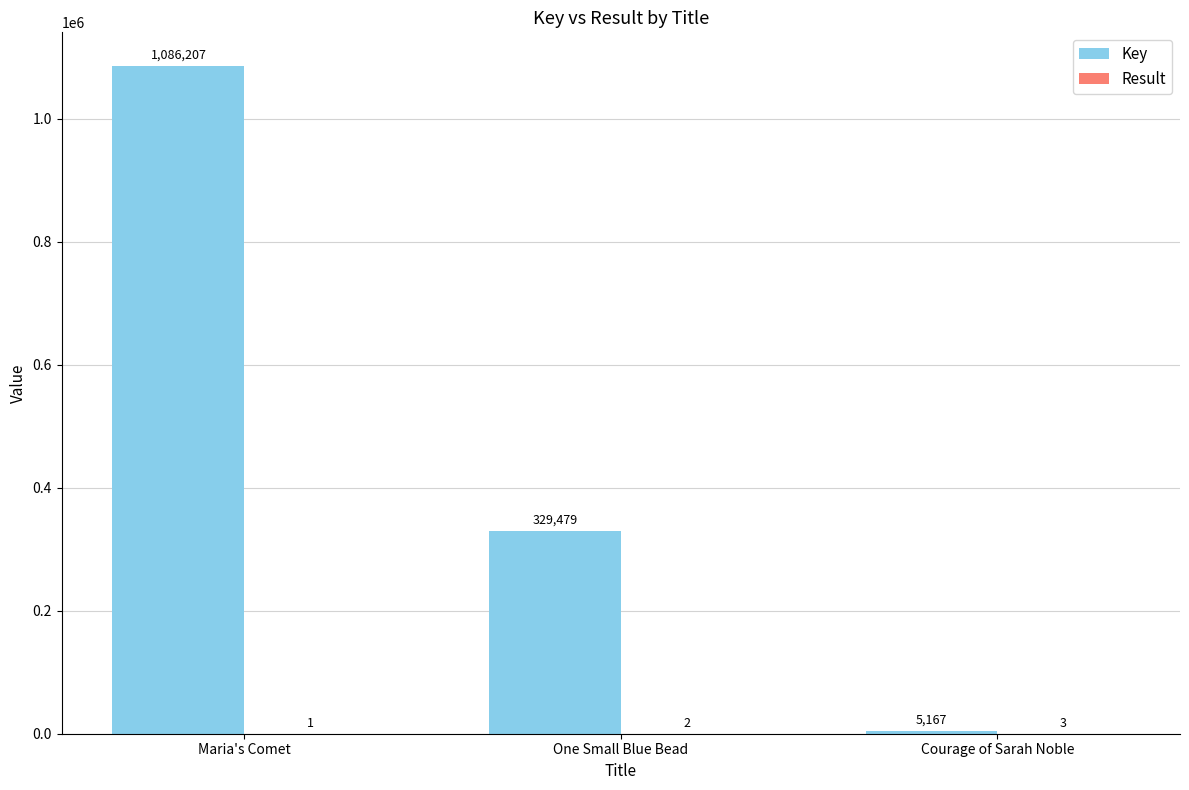

What value does the Key series have at Maria's Comet, to the nearest 10?

1086210